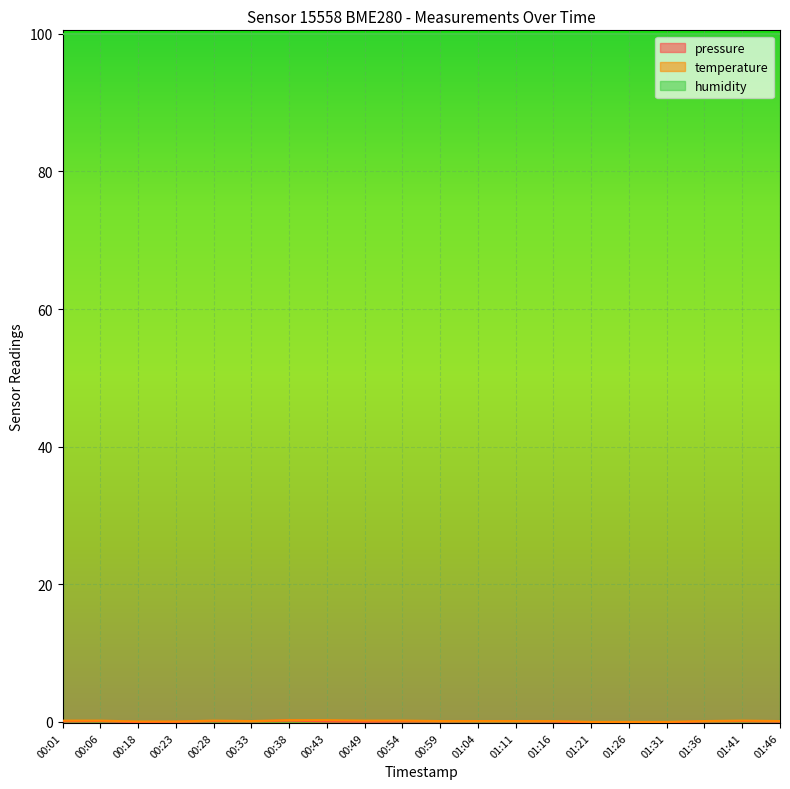

The value of temperature at 00:38 is 0.4. True or false?

False